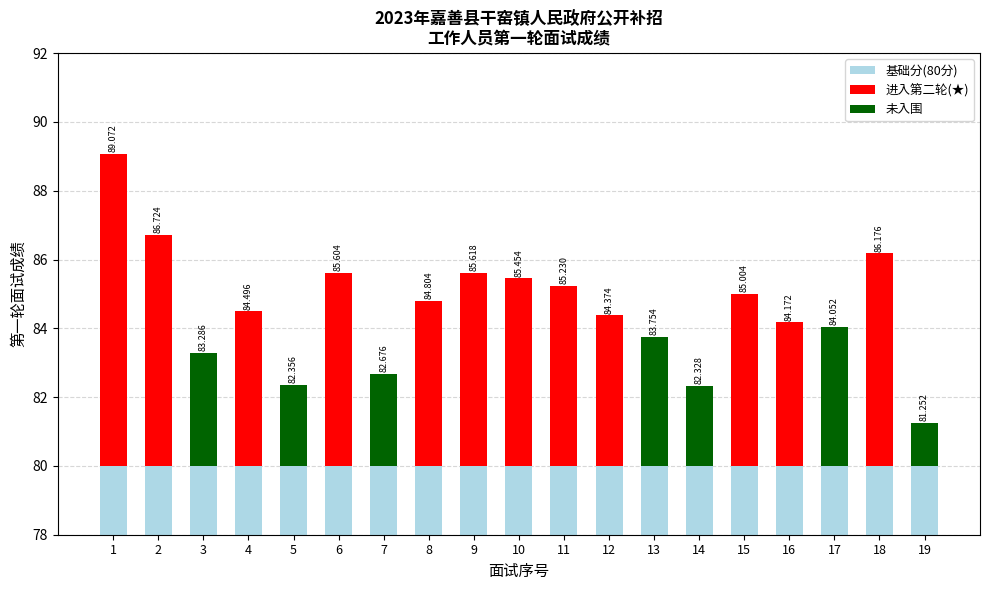

What is the sum of all 进入第二轮(★) values?

66.7